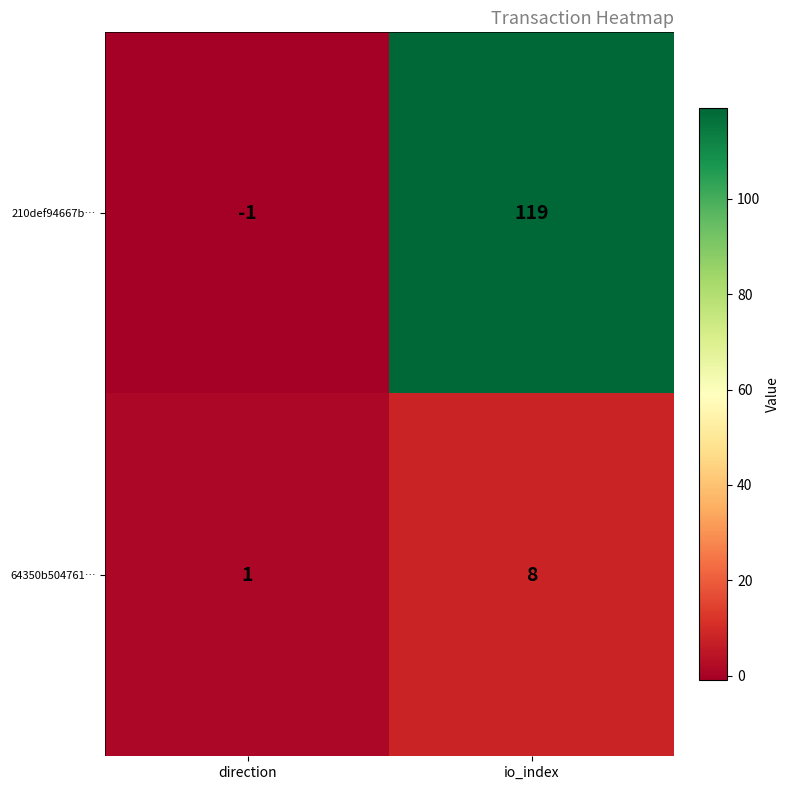

Reading right to left, what are all the values shown in this chart?

210def94667b…: io_index=119	direction=-1
64350b504761…: io_index=8	direction=1